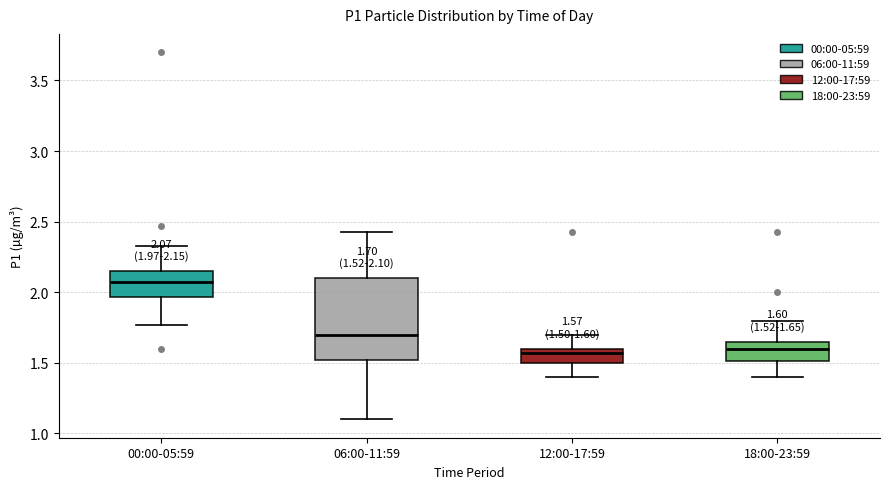

Comparing the boxes themselves (not the whiskers), which one is the tallest?

06:00-11:59